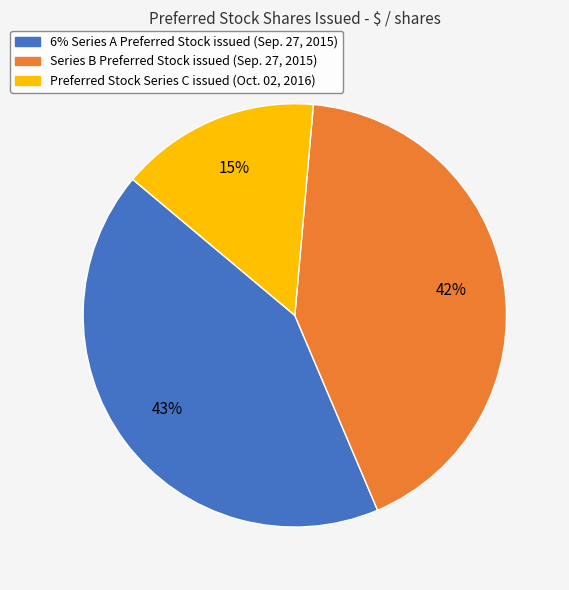

What is the ratio of the value at Series B Preferred Stock issued (Sep. 27, 2015) to the value at 6% Series A Preferred Stock issued (Sep. 27, 2015)?

1.0